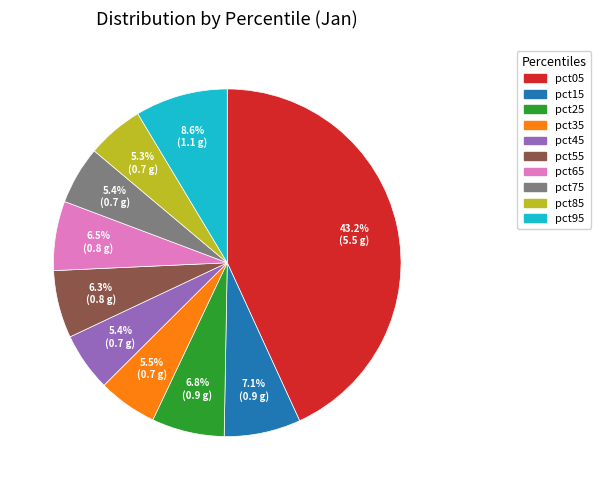

How many segments does this pie chart have?

10